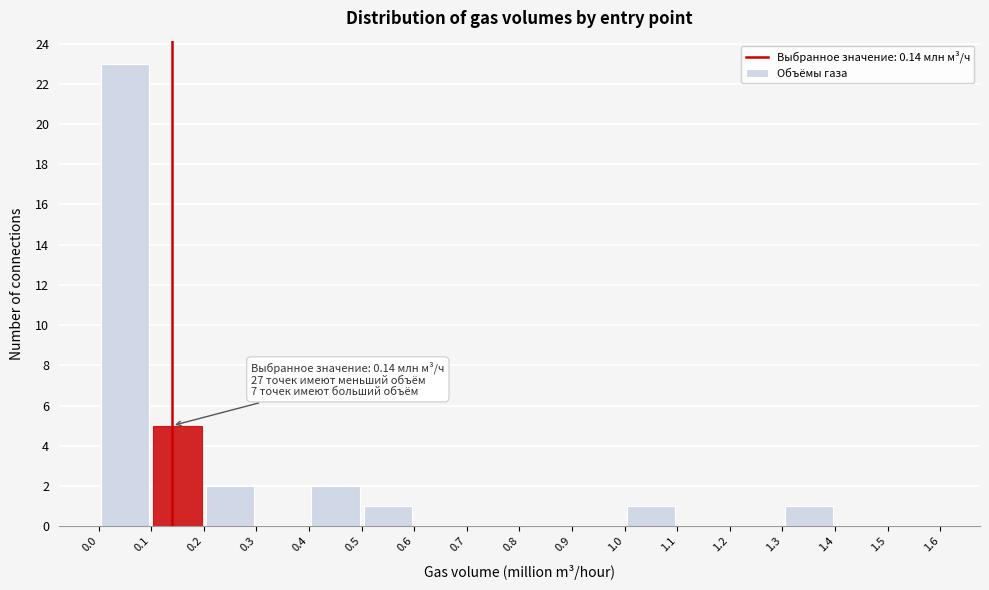

Over which range of the x-axis is the bar tallest?

0.0 to 0.1